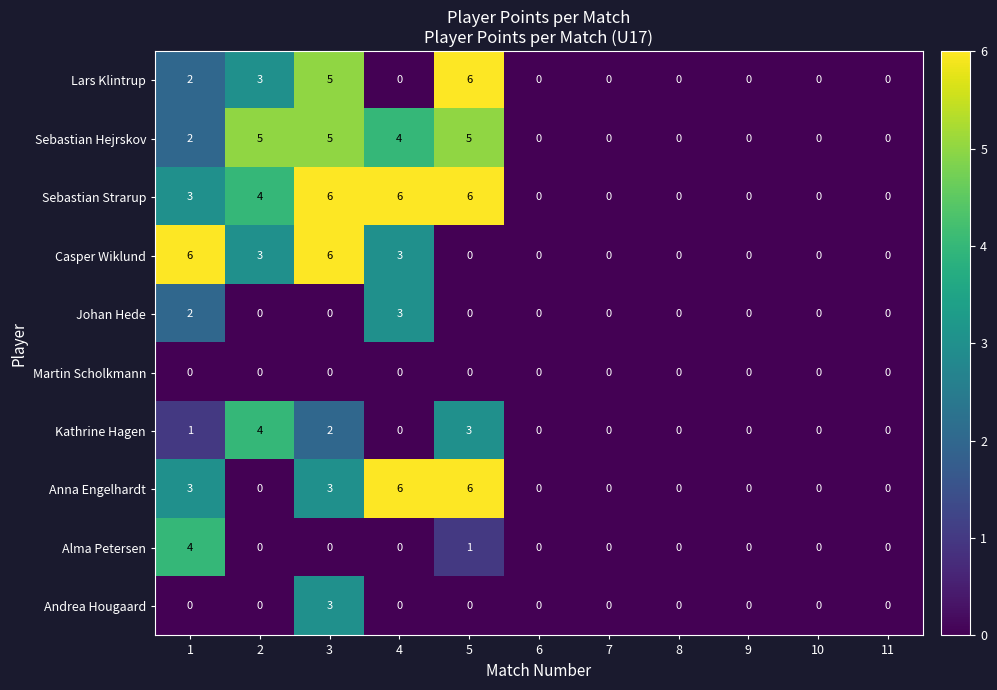

What is the spread (max minus min) of values at 3?

6